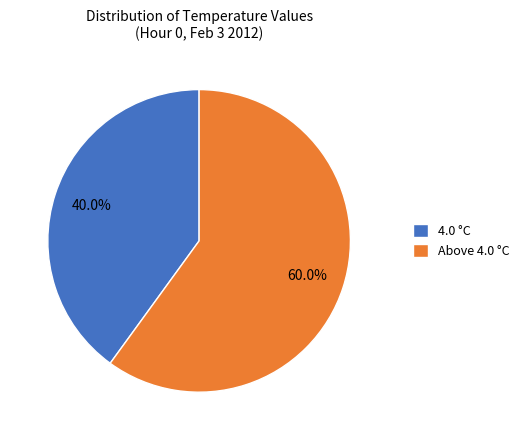

How many segments does this pie chart have?

2